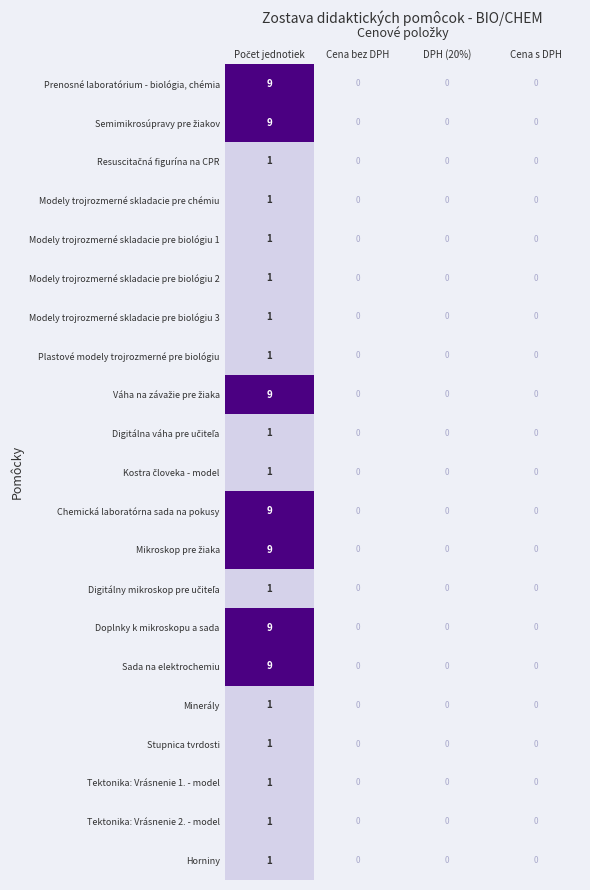

Count the Chemická laboratórna sada na pokusy values in the range 0 to 9.

4